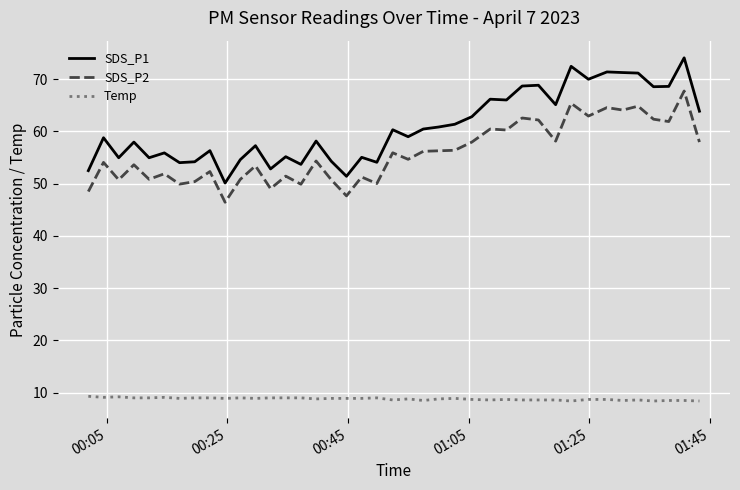

Which series has the widest spread of values?

SDS_P1